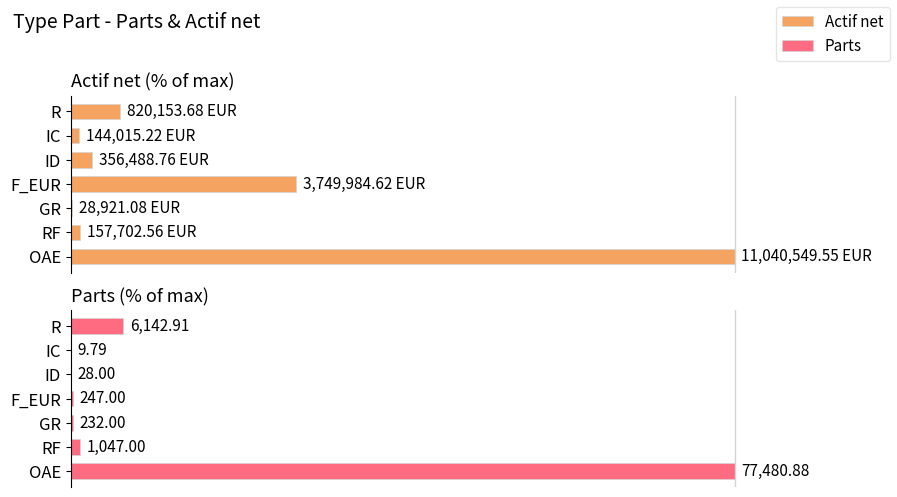

Which series has the widest spread of values?

Parts